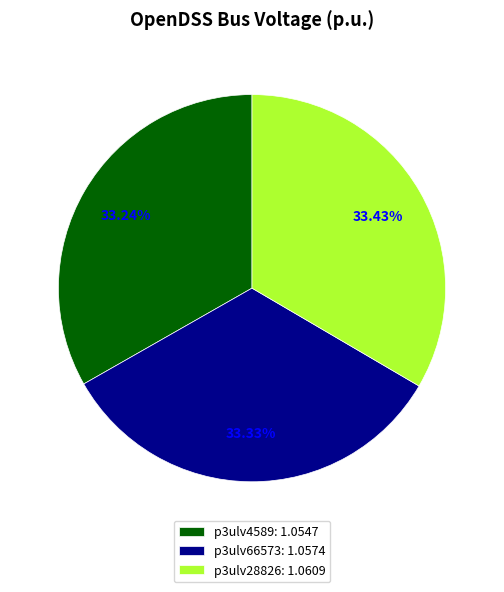

To the nearest percent, what portion does p3ulv28826 represent?

33%